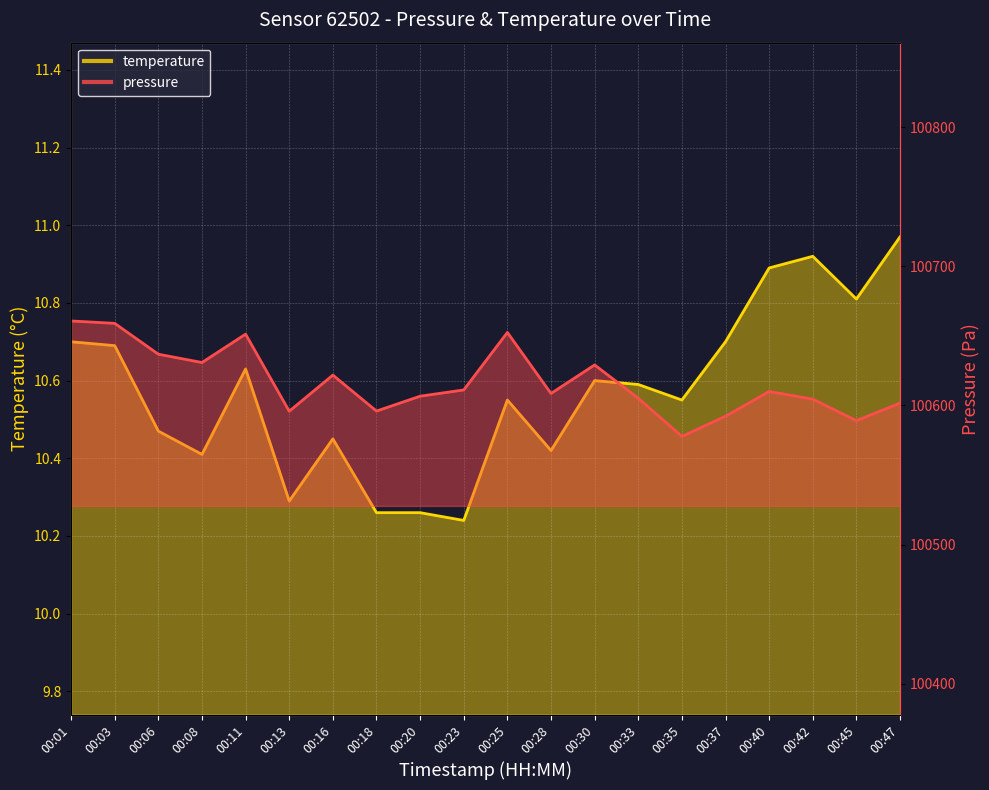

Rank the series at 00:33 from lowest to highest value.

temperature, pressure